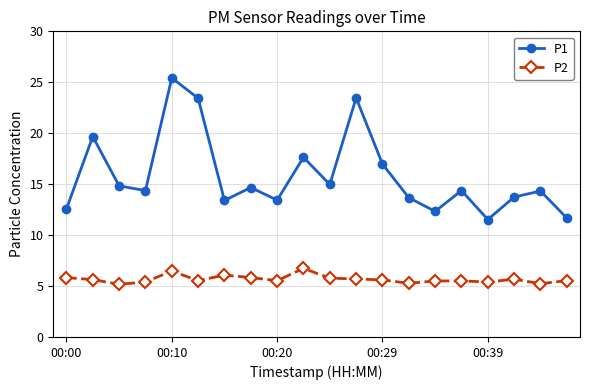

What are all the series names shown in the legend?

P1, P2